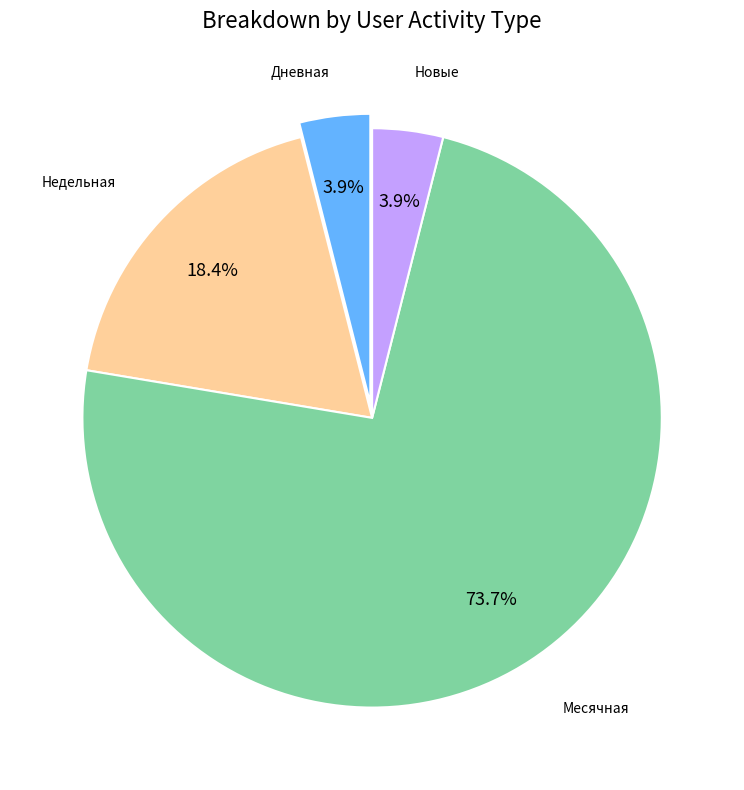

How many segments does this pie chart have?

4